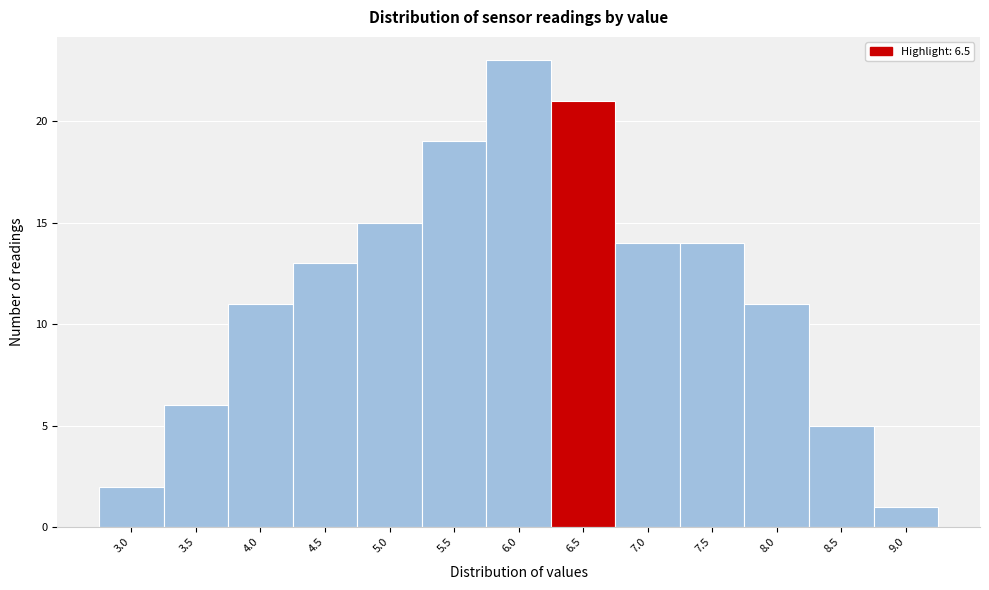

Reading right to left, transcribe all the data shown in this chart.

9.0=1	8.5=5	8.0=11	7.5=14	7.0=14	6.5=21	6.0=23	5.5=19	5.0=15	4.5=13	4.0=11	3.5=6	3.0=2